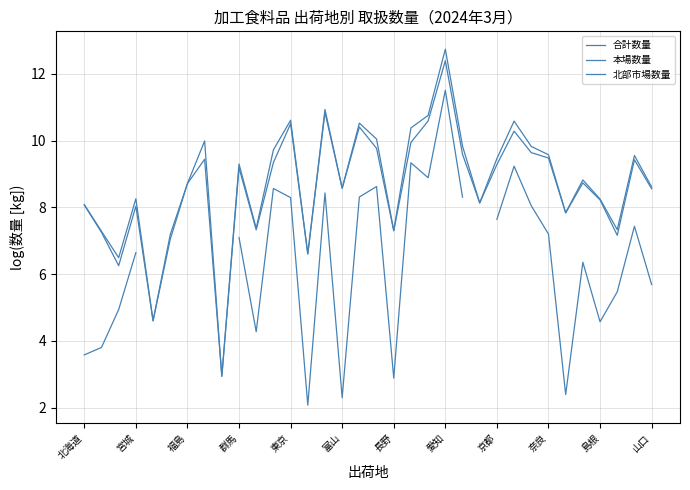

What position from the left is 北海道?

1